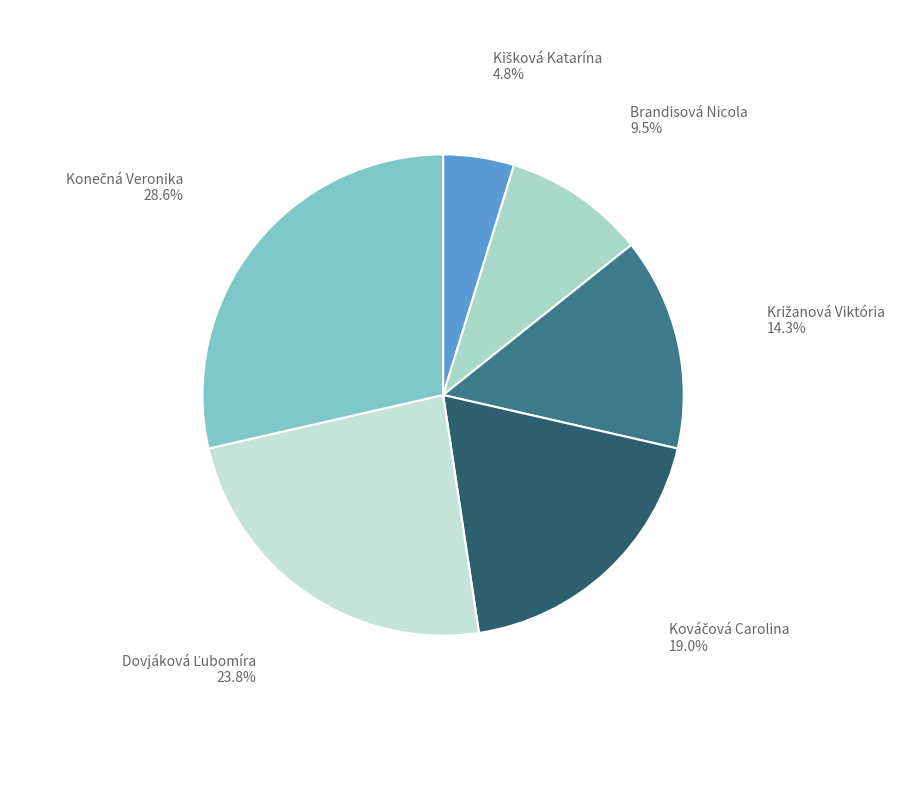

Count the number of slices in the pie.

6